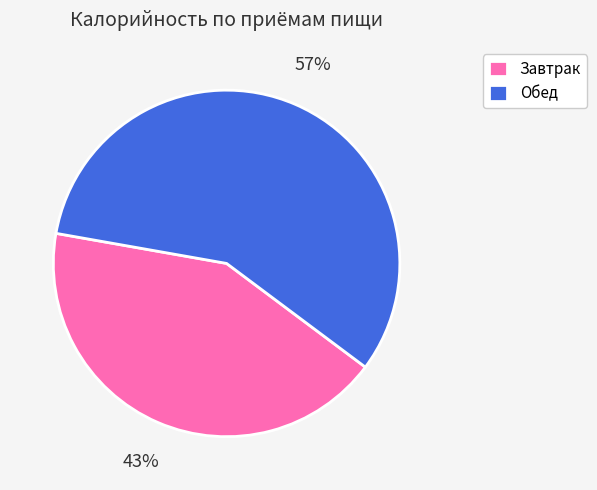

Rank the categories by value from highest to lowest.

Обед, Завтрак